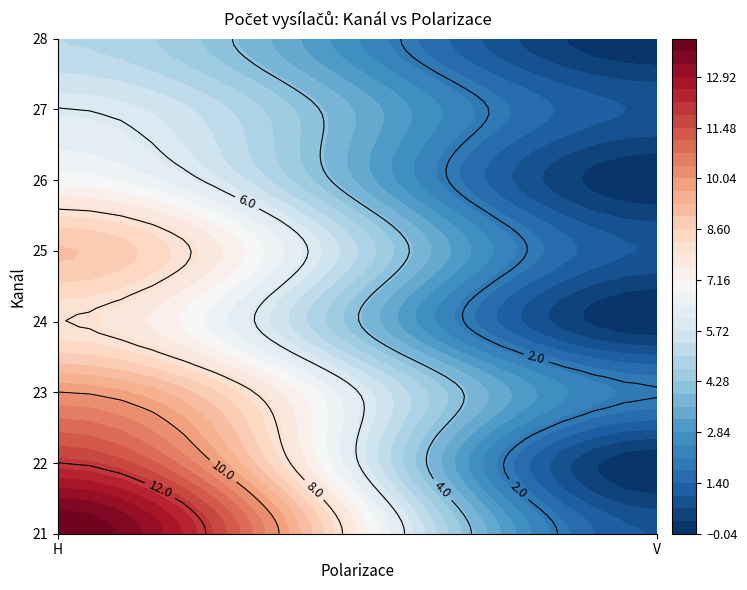

Rank the categories by value from highest to lowest.

21_H, 22_H, 23_H, 25_H, 24_H, 26_H, 27_H, 28_H, 23_V, 21_V, 25_V, 27_V, 22_V, 24_V, 26_V, 28_V